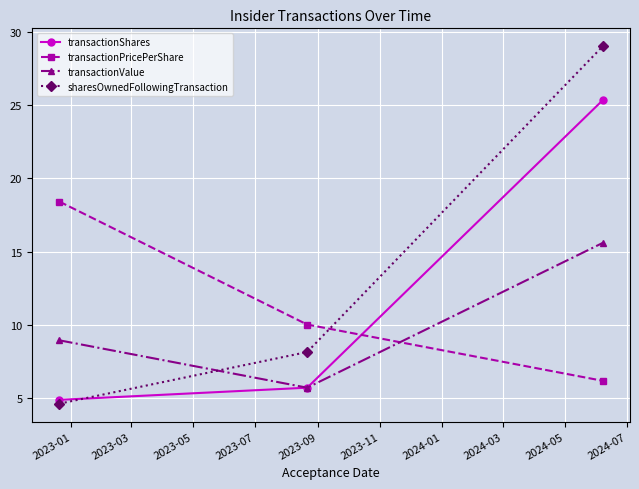

Reading left to right, list all the values displayed in this chart.

transactionShares: 4.8	5.7	25.4
transactionPricePerShare: 18.4	10.0	6.1
transactionValue: 8.9	5.7	15.6
sharesOwnedFollowingTransaction: 4.6	8.1	29.1